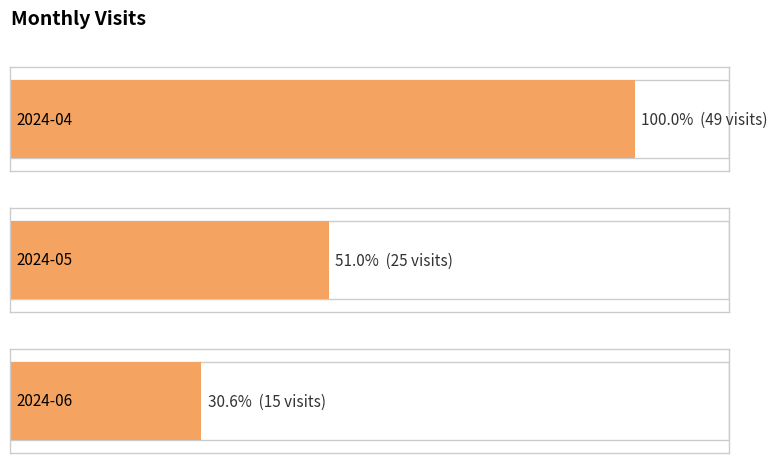

Count the number of data series in this chart.

1